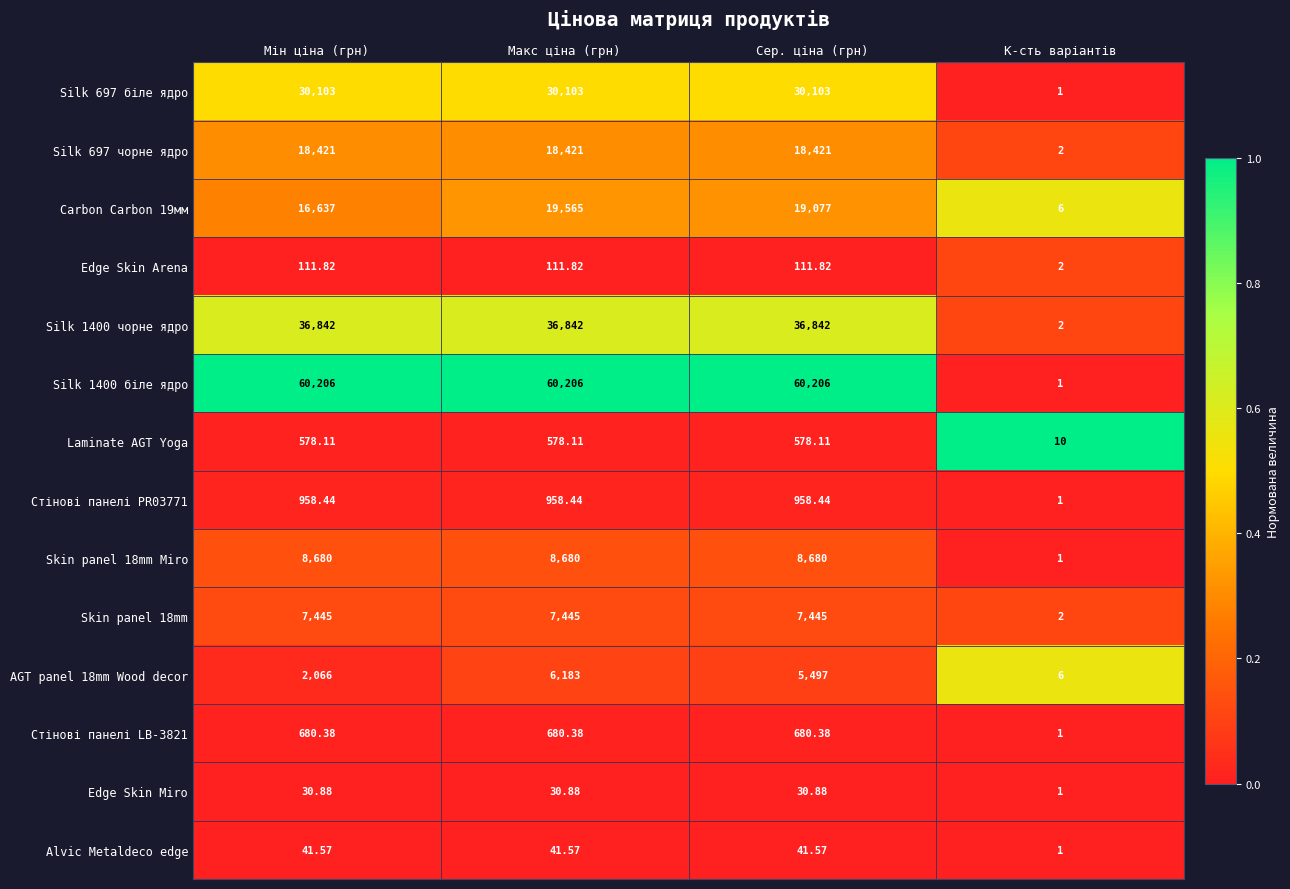

List the labels in order of AGT panel 18mm Wood decor value, largest first.

Макс ціна (грн), Сер. ціна (грн), Мін ціна (грн), К-сть варіантів